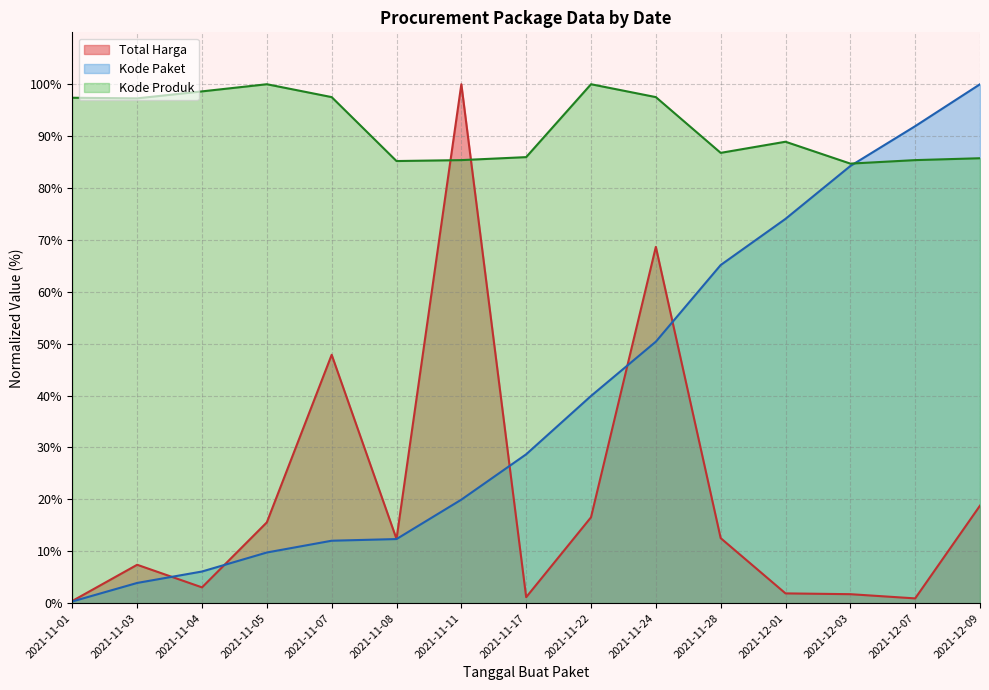

What value does the Kode Paket series have at 2021-11-04?

6.1